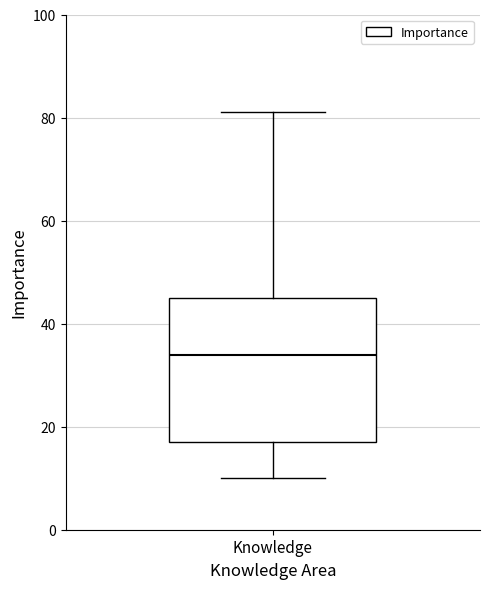

Where does the upper whisker of the box for Knowledge end on the y-axis? The values are not printed on the chart, so give them approximately, as read against the axis.

82